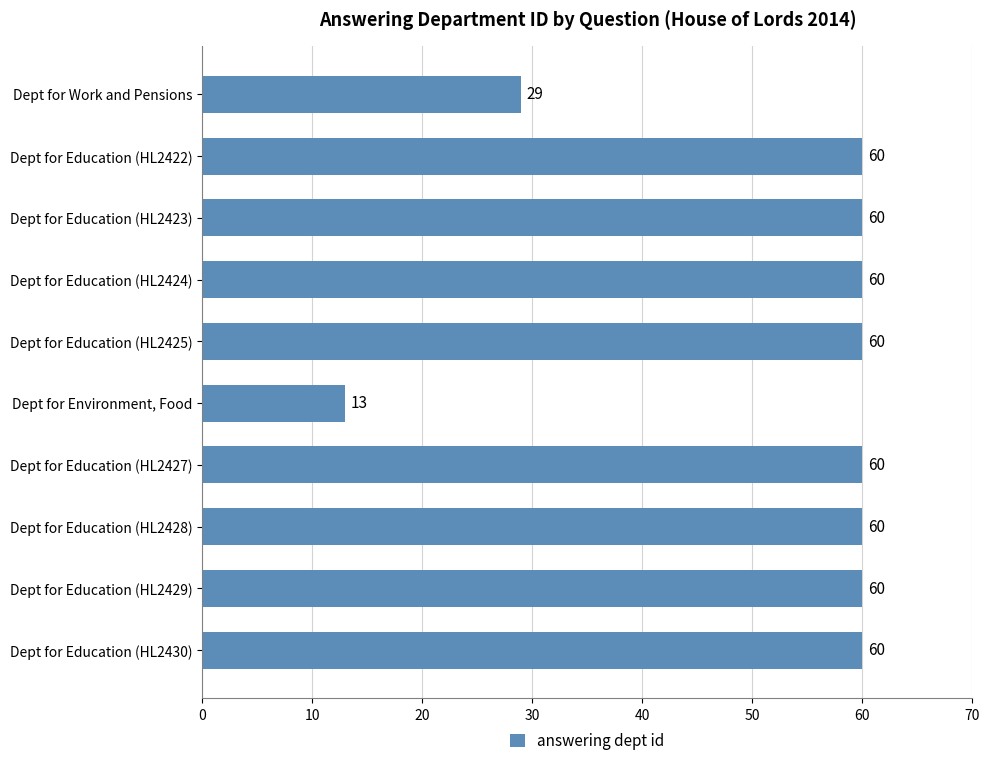

The value at Dept for Education (HL2430) is 33. True or false?

False